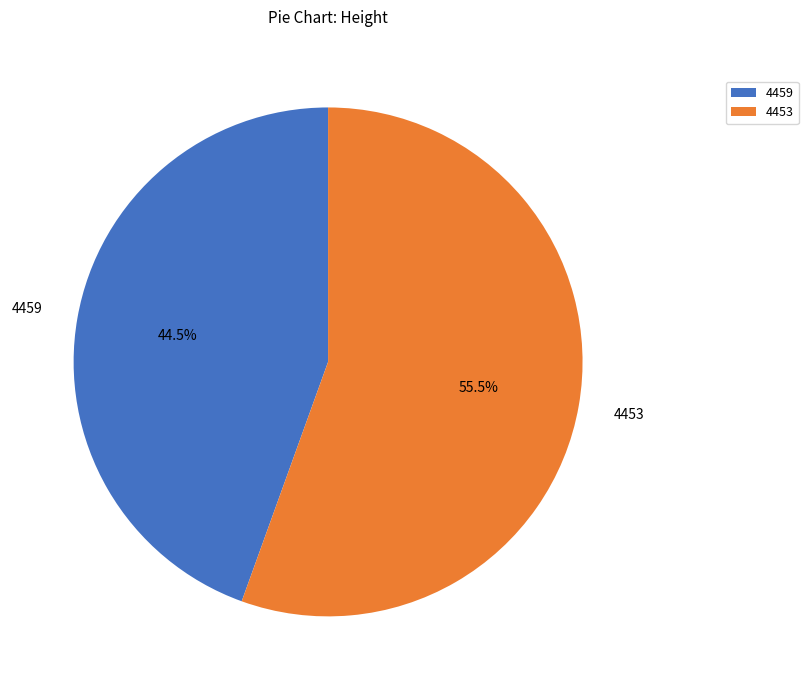

Does 4453 account for over 50% of the chart?

Yes